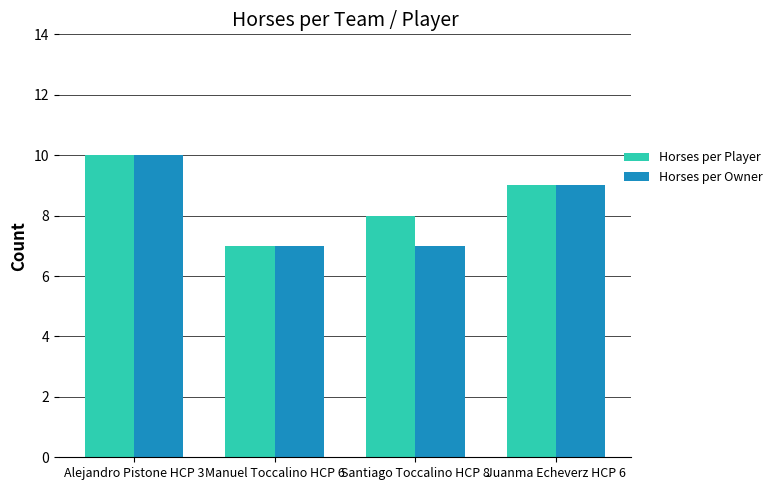

What are all the series names shown in the legend?

Horses per Player, Horses per Owner